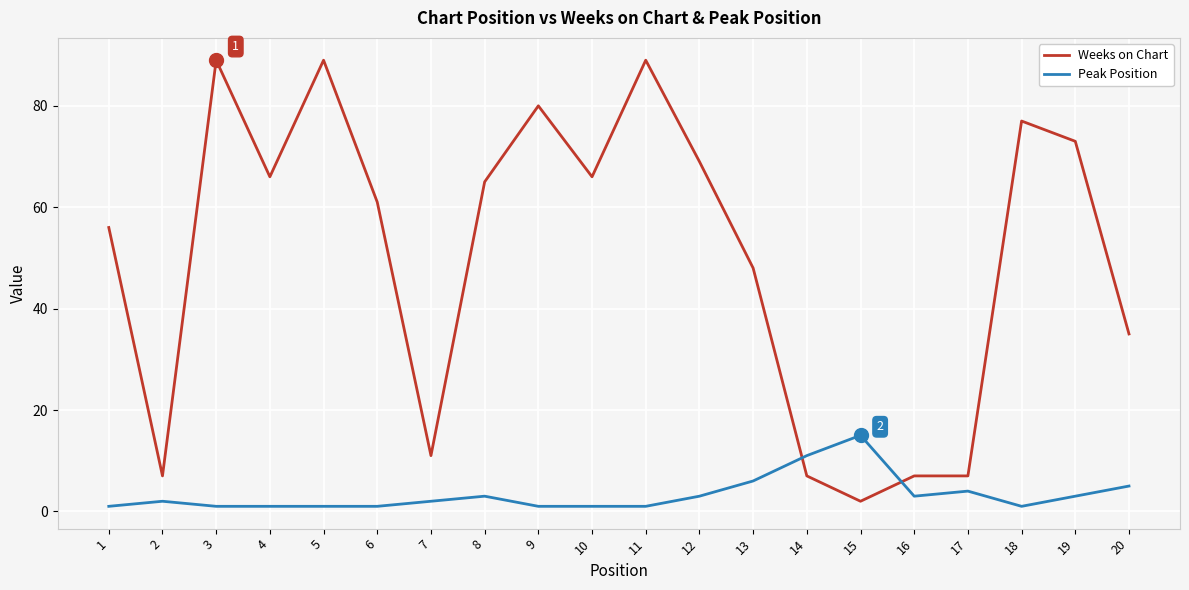

True or false: Weeks on Chart has a value of 7 at 17.

True